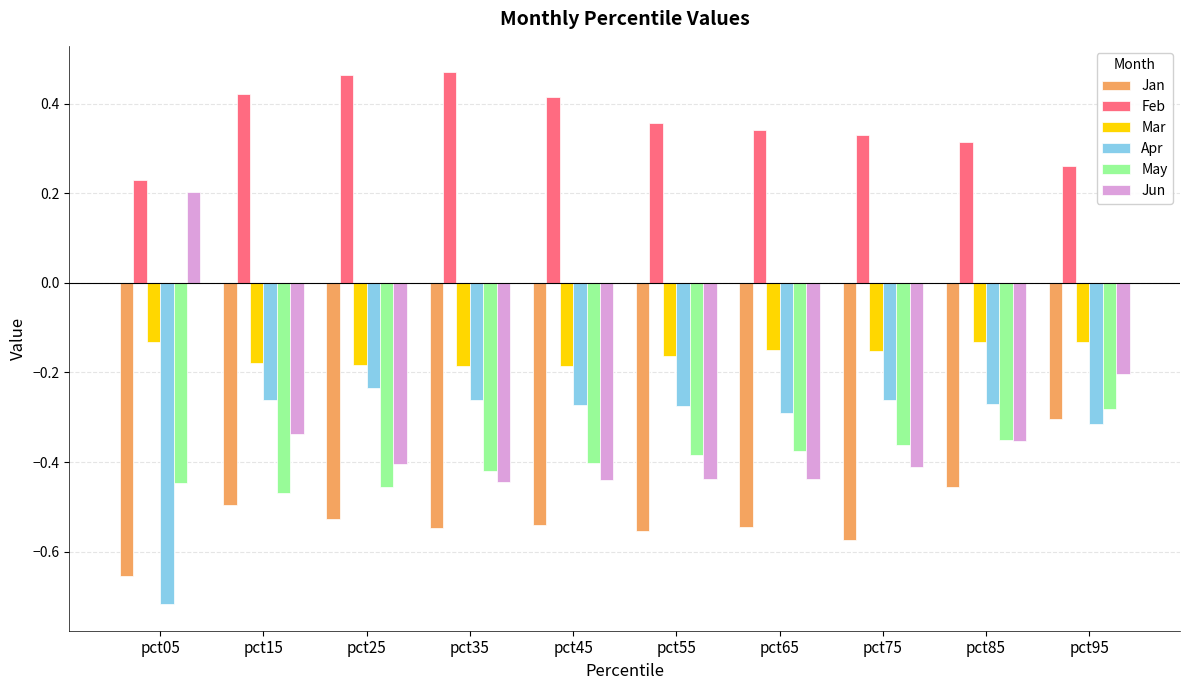

Which series has the widest spread of values?

Jun